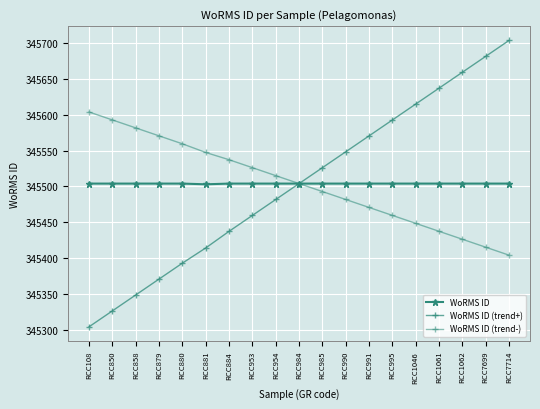

How many values in the WoRMS ID (trend+) series are below 345504?

9